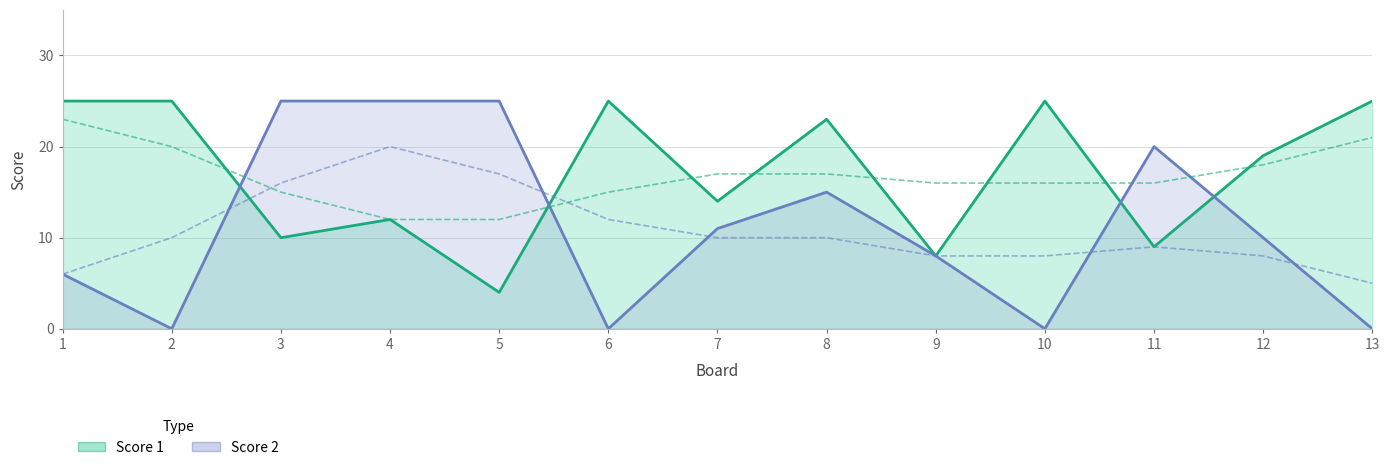

How many values in Score 2 are above zero?

9